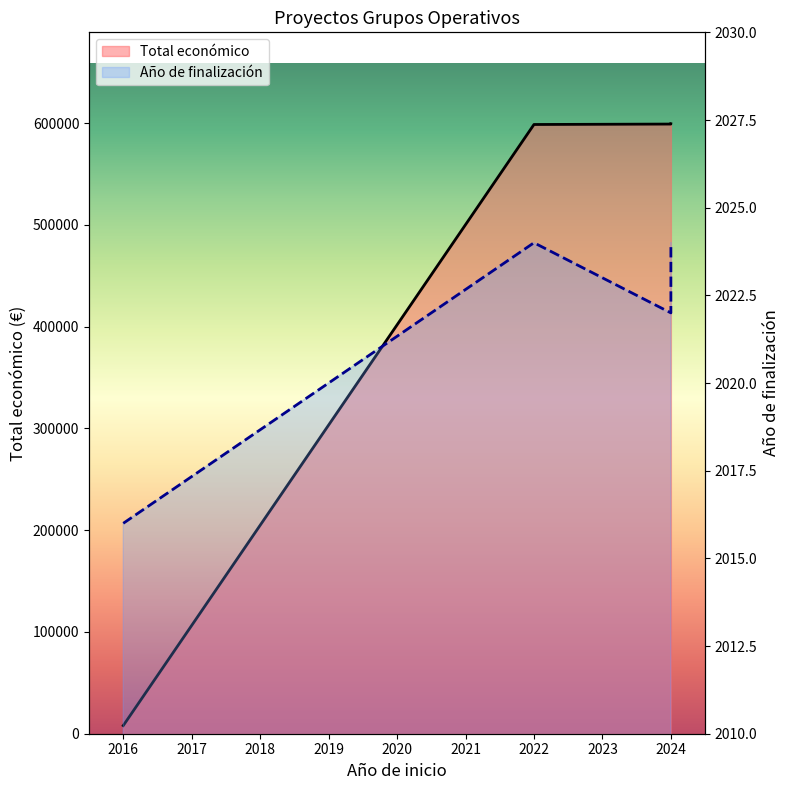

Between 2022 and 2016, which is larger?

2022